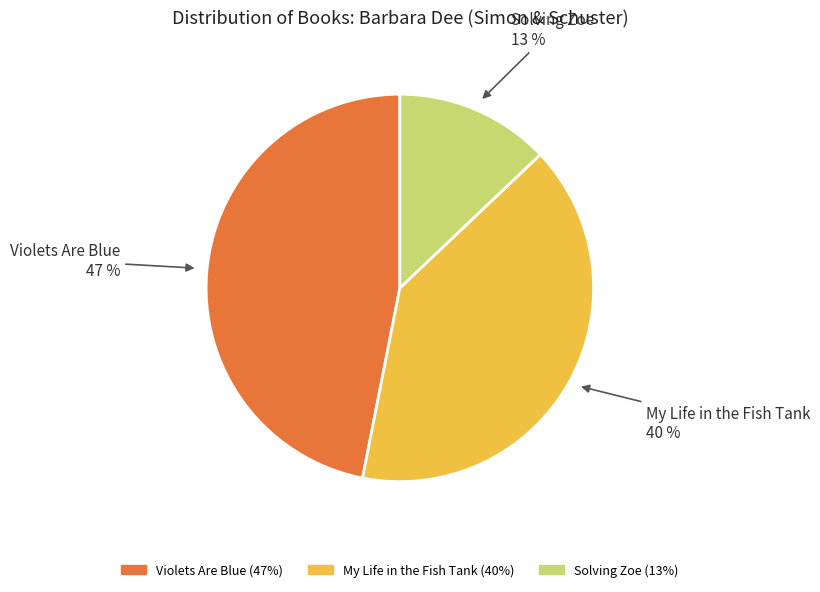

Count the number of slices in the pie.

3